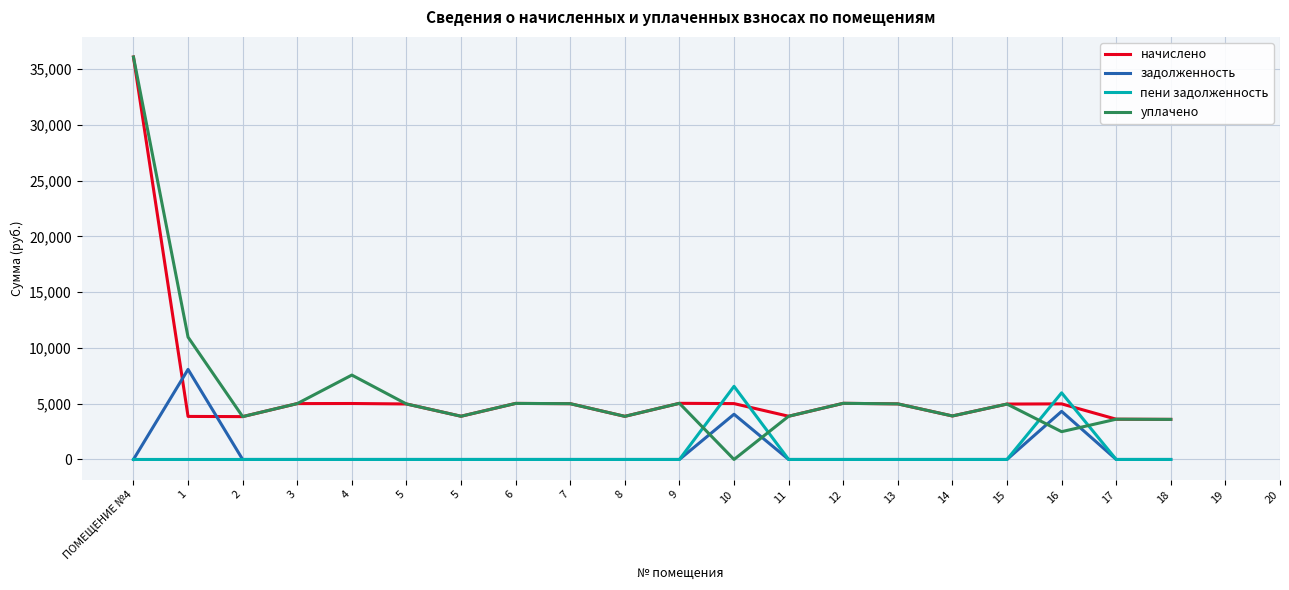

What is the lowest value of the начислено series?

3593.5